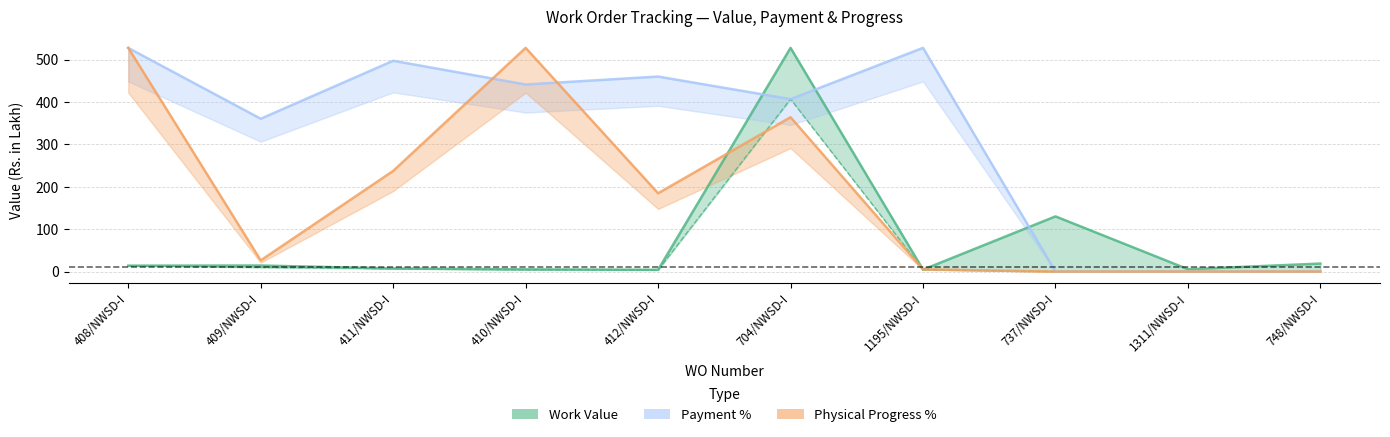

In Work Value, how many points are lower than both neighbors (excluding endpoints)?

3